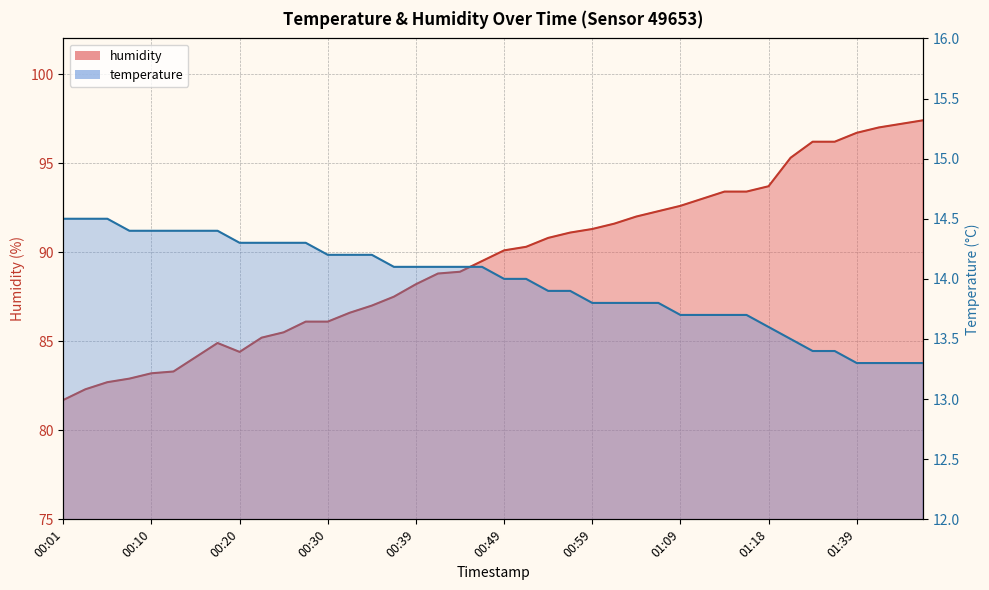

In humidity, how many points are higher than both neighbors (excluding endpoints)?

1